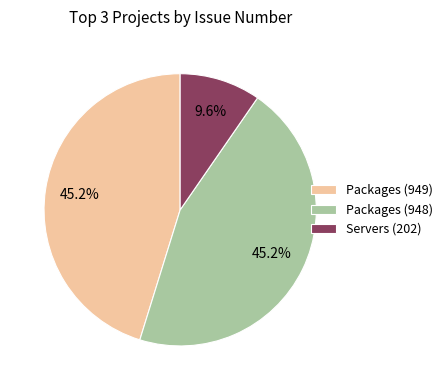

What portion of the pie excludes Packages (948)?

54.8%